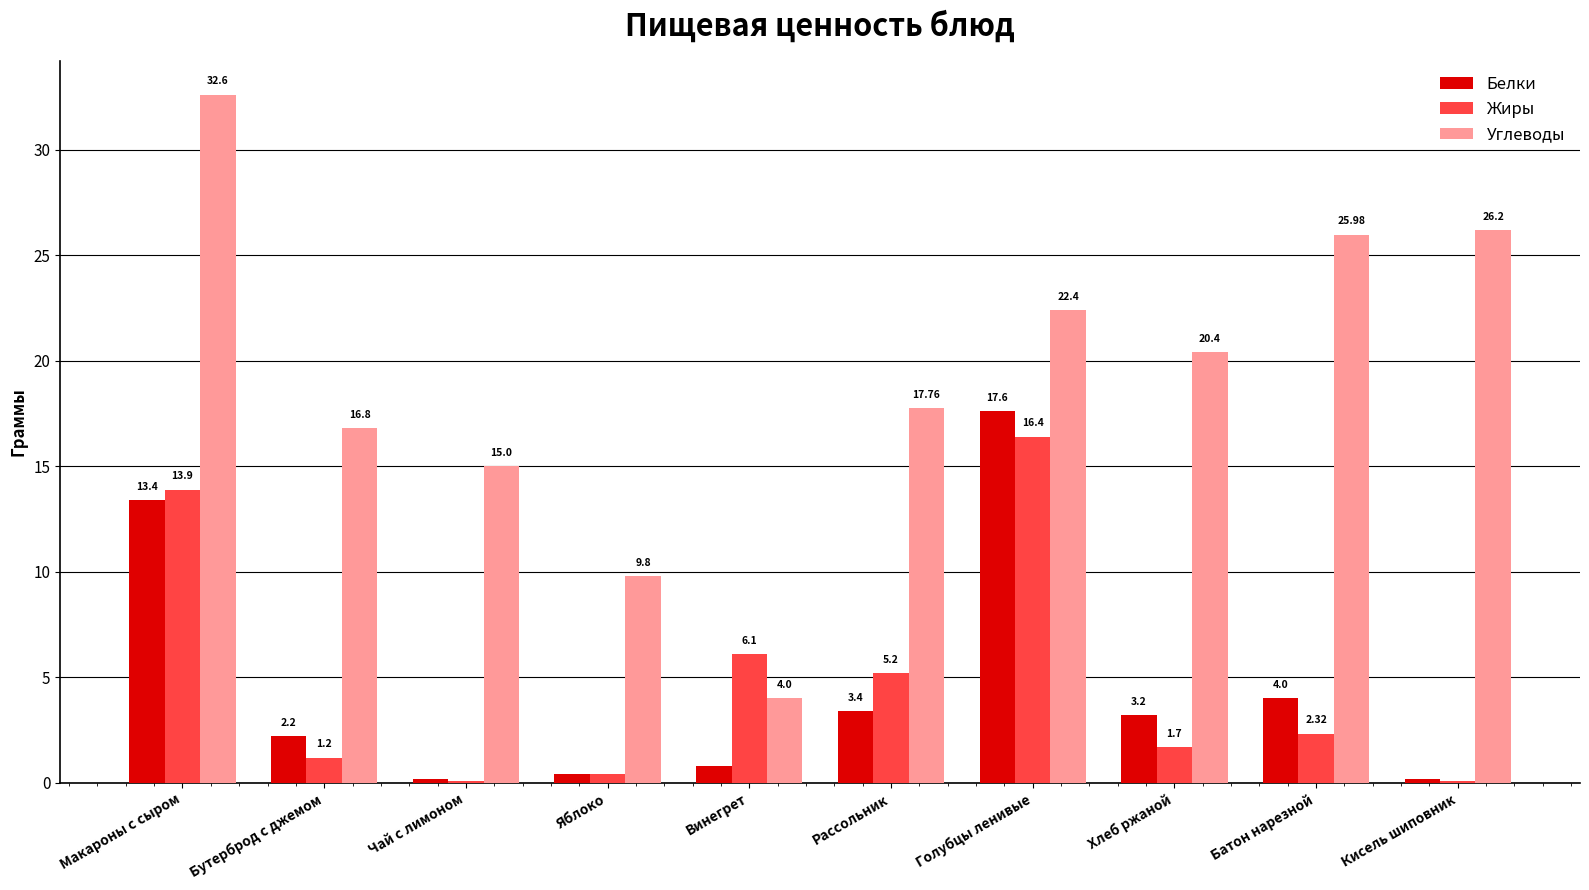

What is the sum of the Жиры values at Кисель шиповник and Голубцы ленивые?

16.5